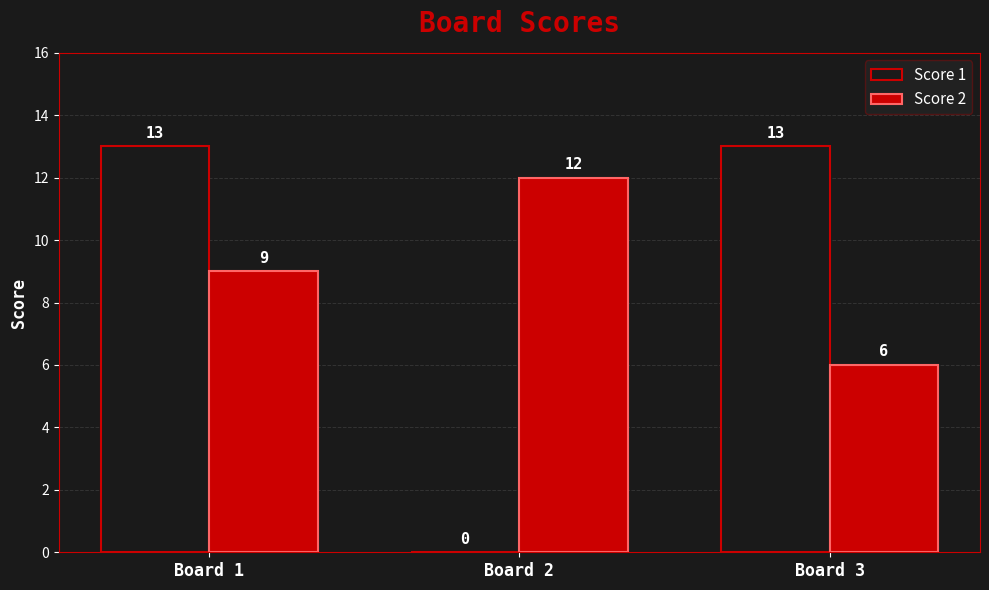

Count the number of categories in the chart.

3